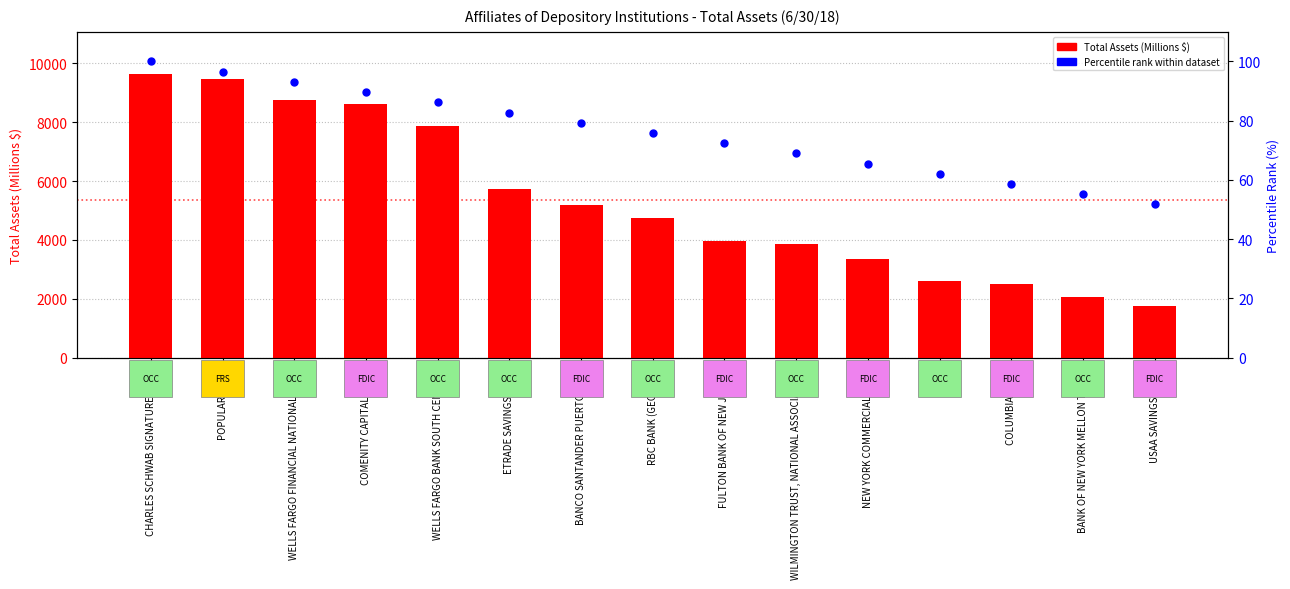

Which series has the largest Y range (max minus min)?

Total Assets (Millions)